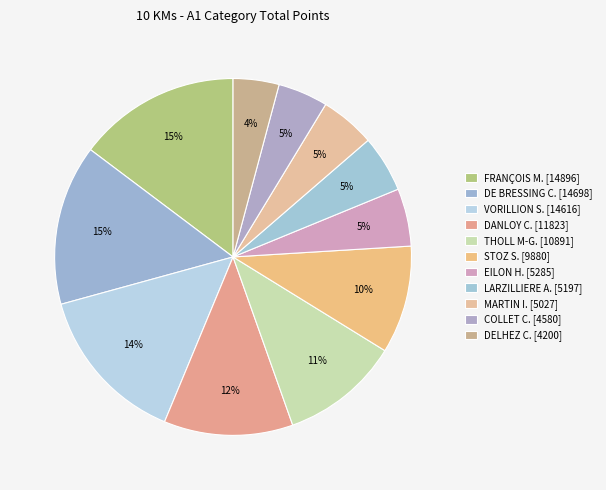

How many slices are in this pie chart?

11